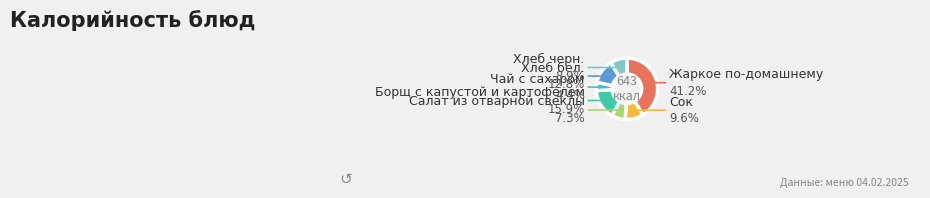

How many slices are in this pie chart?

7